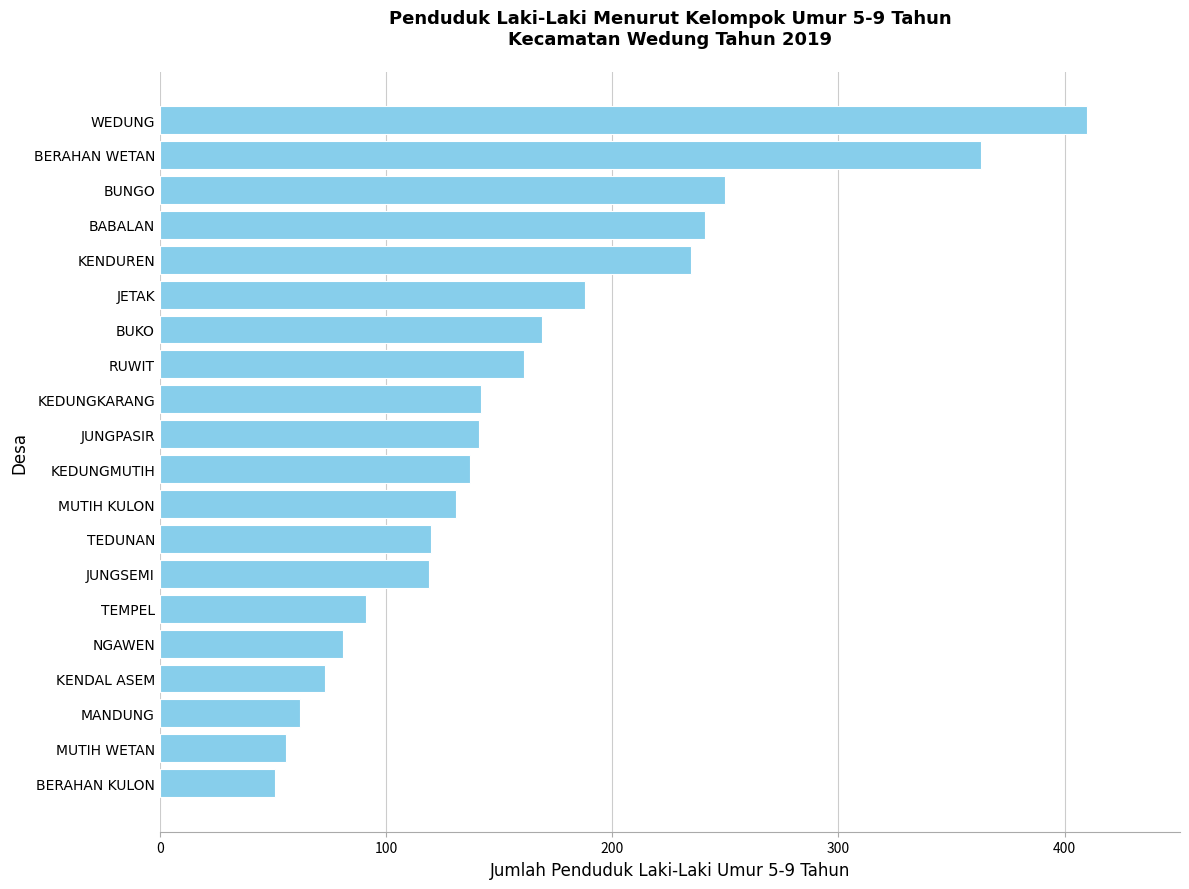

What value does the data have at KEDUNGKARANG?

142